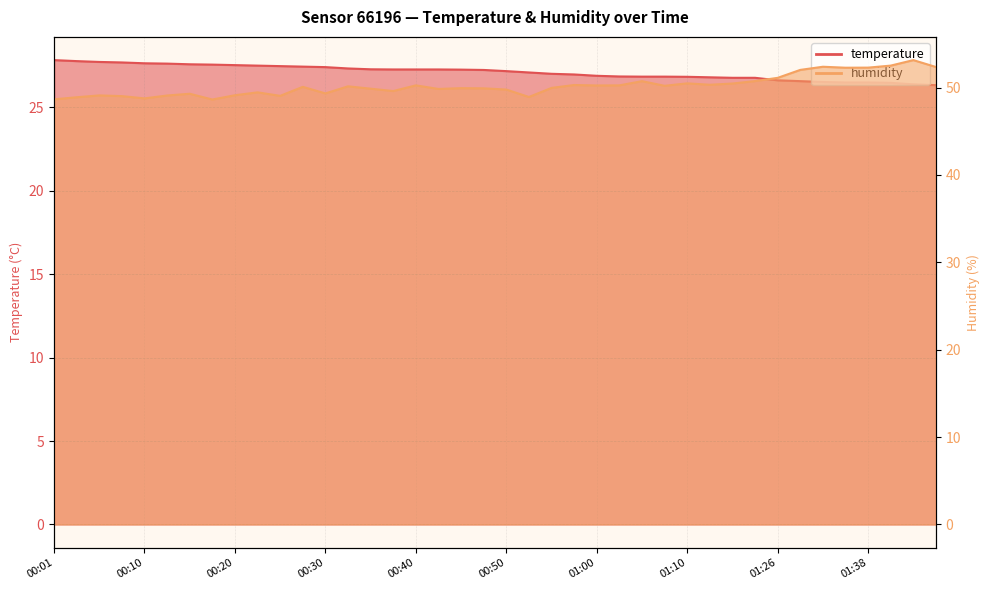

Reading left to right, extract all data points from this chart.

temperature: 27.8	27.8	27.7	27.7	27.6	27.6	27.6	27.6	27.5	27.5	27.5	27.4	27.4	27.3	27.3	27.3	27.3	27.3	27.2	27.2	27.2	27.1	27.0	27.0	26.9	26.8	26.8	26.8	26.8	26.8	26.8	26.8	26.6	26.6	26.5	26.5	26.5	26.5	26.4	26.3
humidity: 48.6	48.9	49.1	49.0	48.8	49.1	49.3	48.6	49.1	49.5	49.0	50.1	49.3	50.1	49.9	49.6	50.2	49.8	49.9	49.9	49.8	48.9	50.0	50.3	50.2	50.2	50.7	50.2	50.5	50.3	50.5	50.7	51.1	52.0	52.4	52.3	52.3	52.5	53.1	52.4